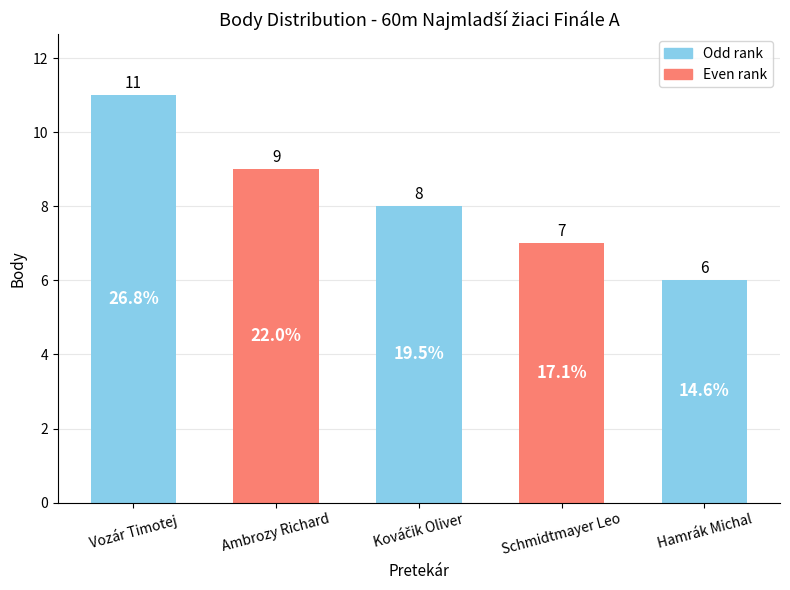

Reading left to right, transcribe all the data shown in this chart.

11	9	8	7	6